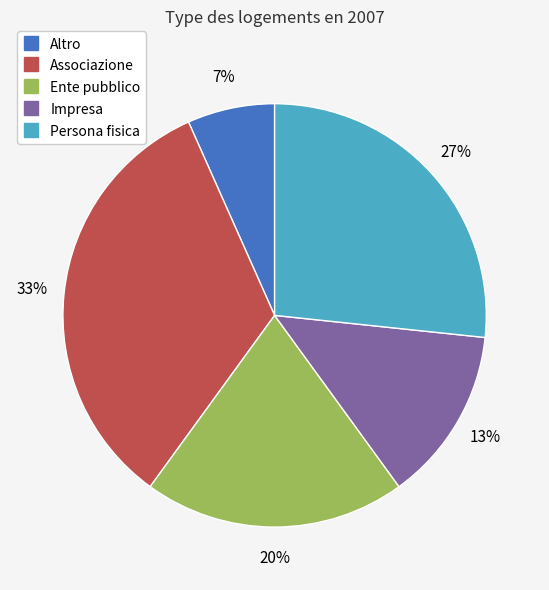

Count the number of slices in the pie.

5